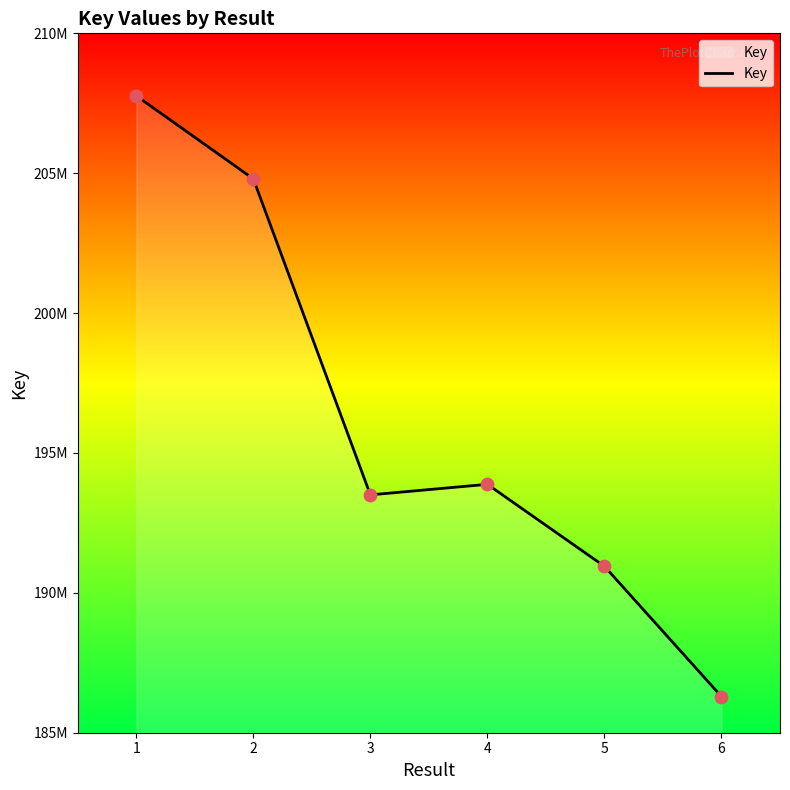

Between 6 and 1, which is larger?

1